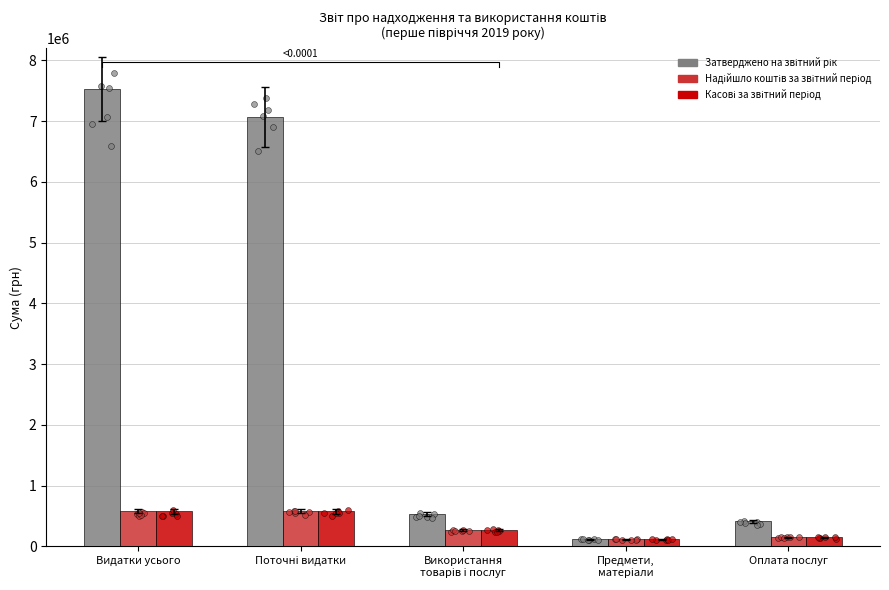

Which series contains the highest Y value?

Затверджено на звітний рік